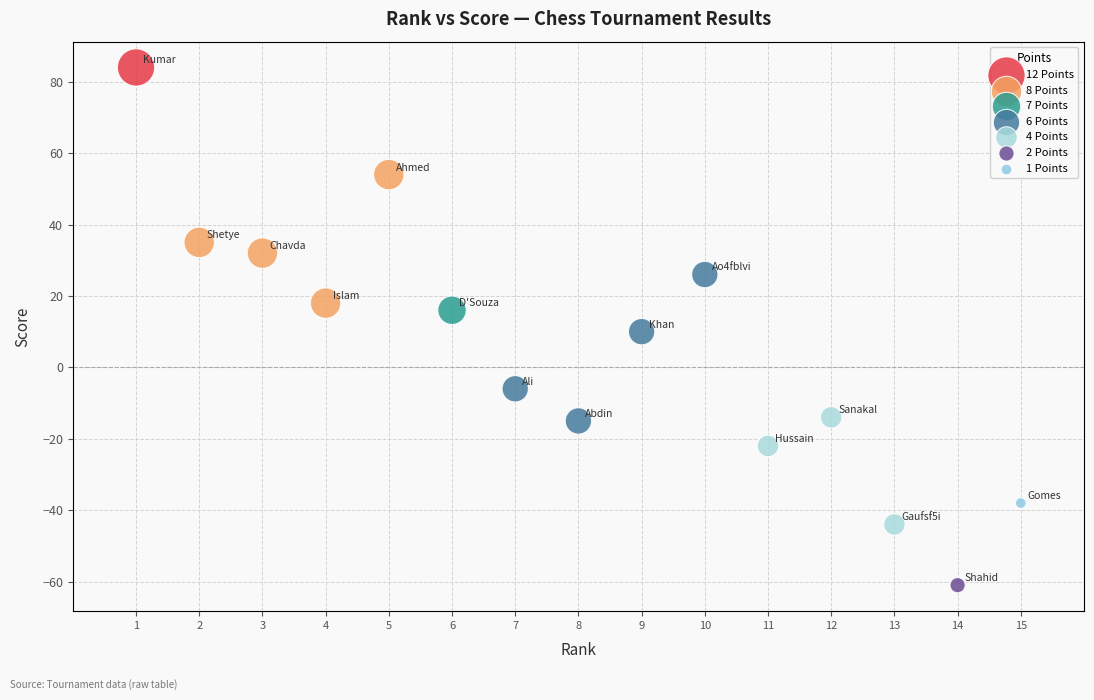

What is the range of X values (max minus min)?

14